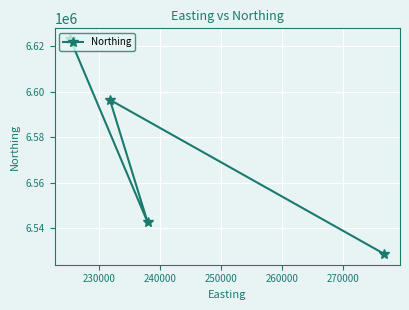

What is the sum of all values?

26290769